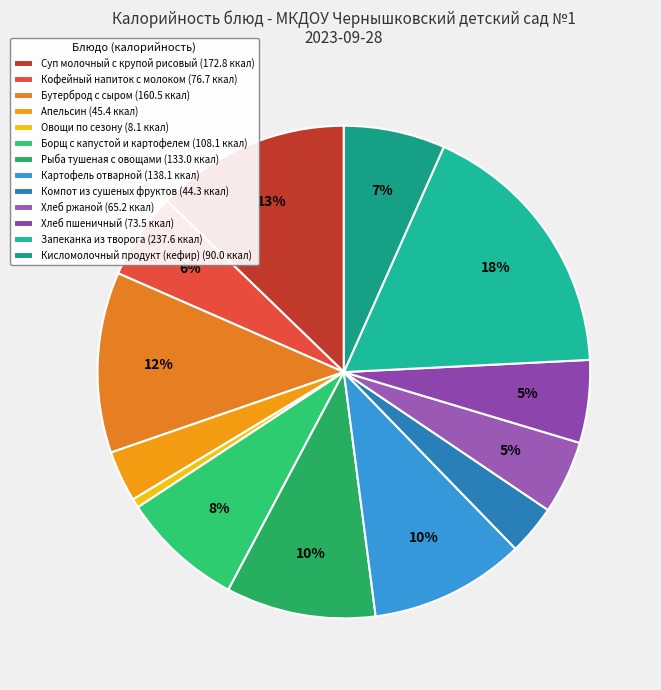

The Хлеб ржаной slice represents 17% of the pie. True or false?

False